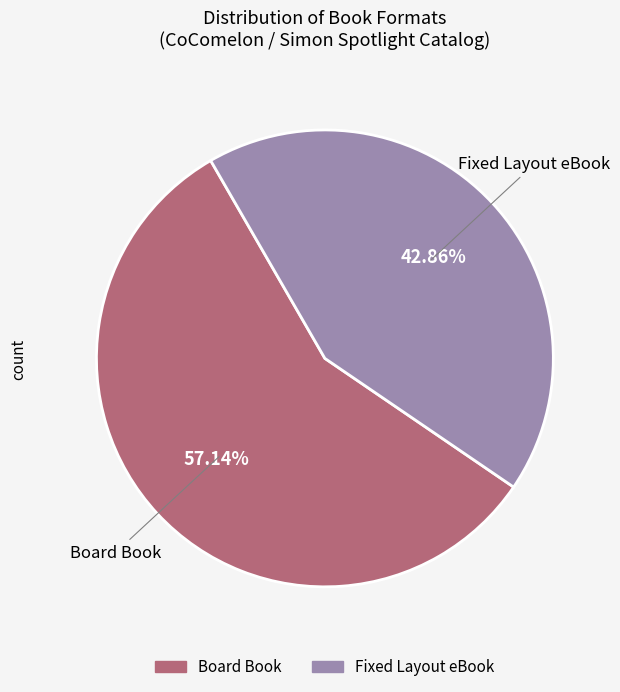

To the nearest percent, what portion does Board Book represent?

57%